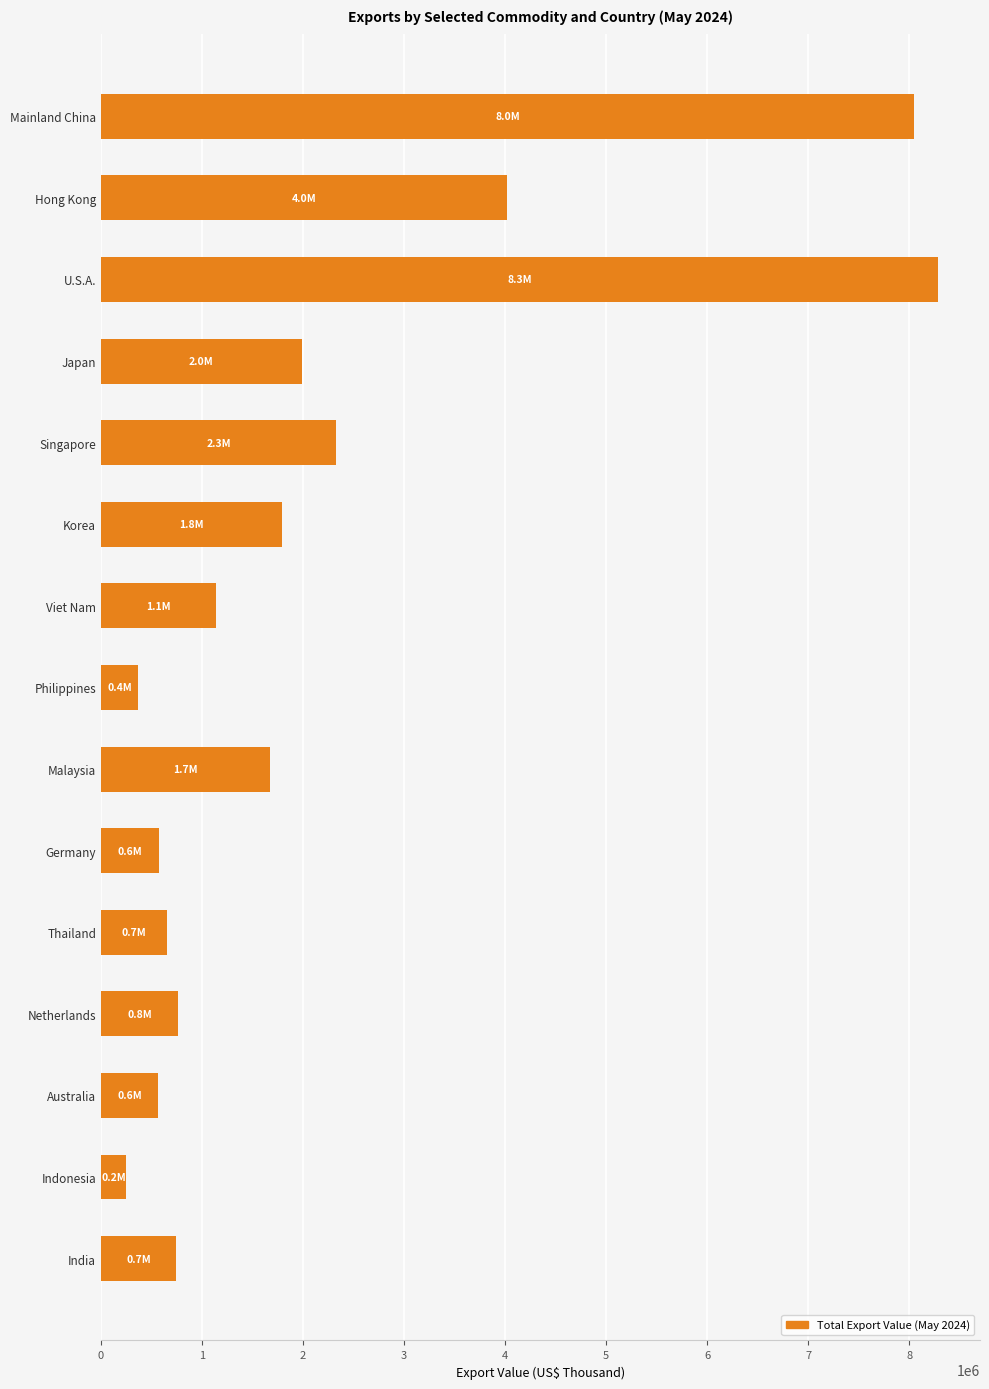

What is the change in value from Malaysia to Indonesia?

-1423151